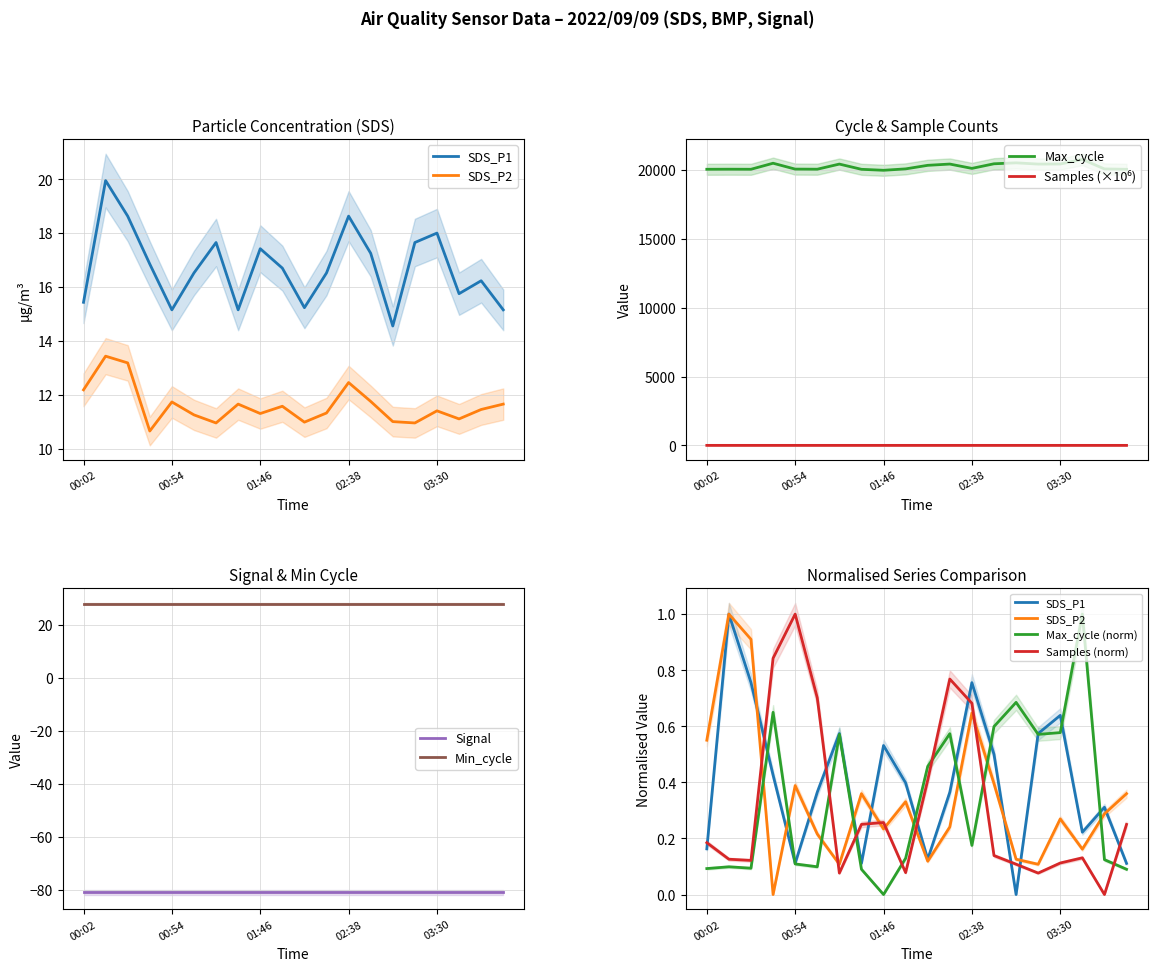

What is the highest value of the Max_cycle series?

20756.0